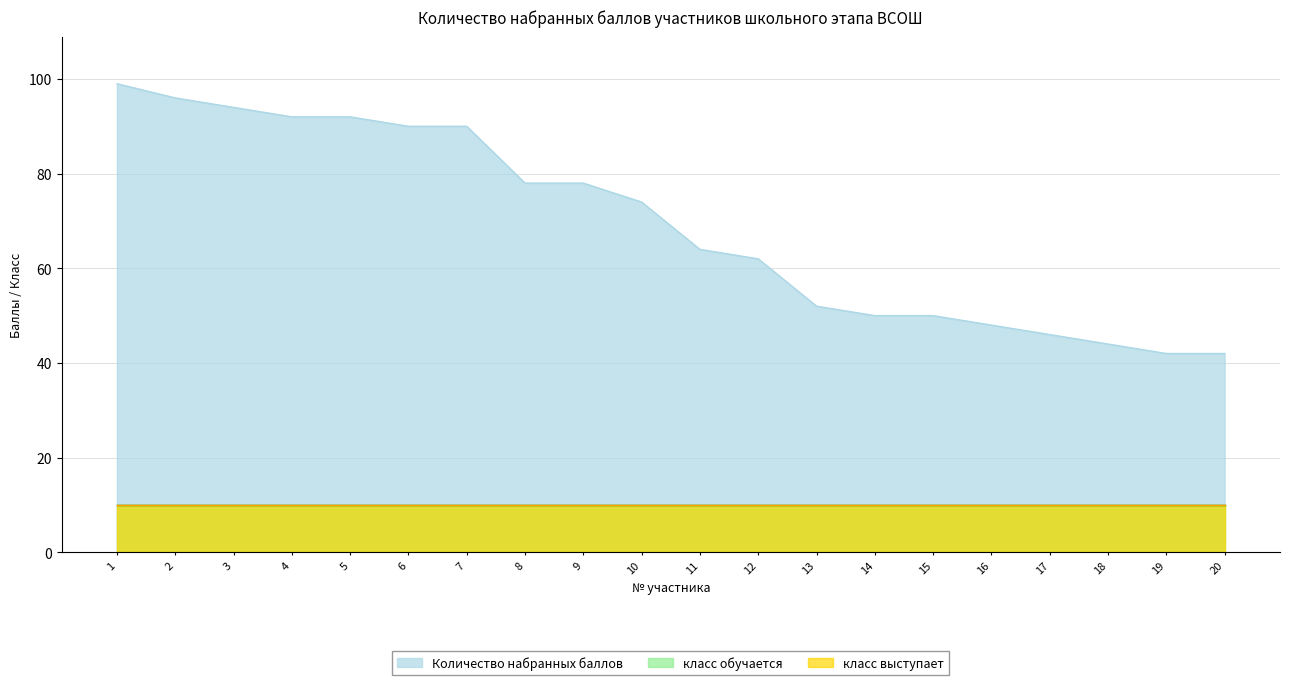

At which category is the sum across all series the highest?

1